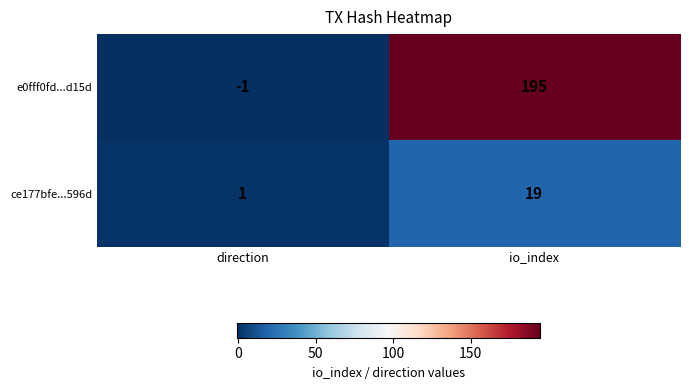

Which series has the widest spread of values?

e0fff0fd...d15d